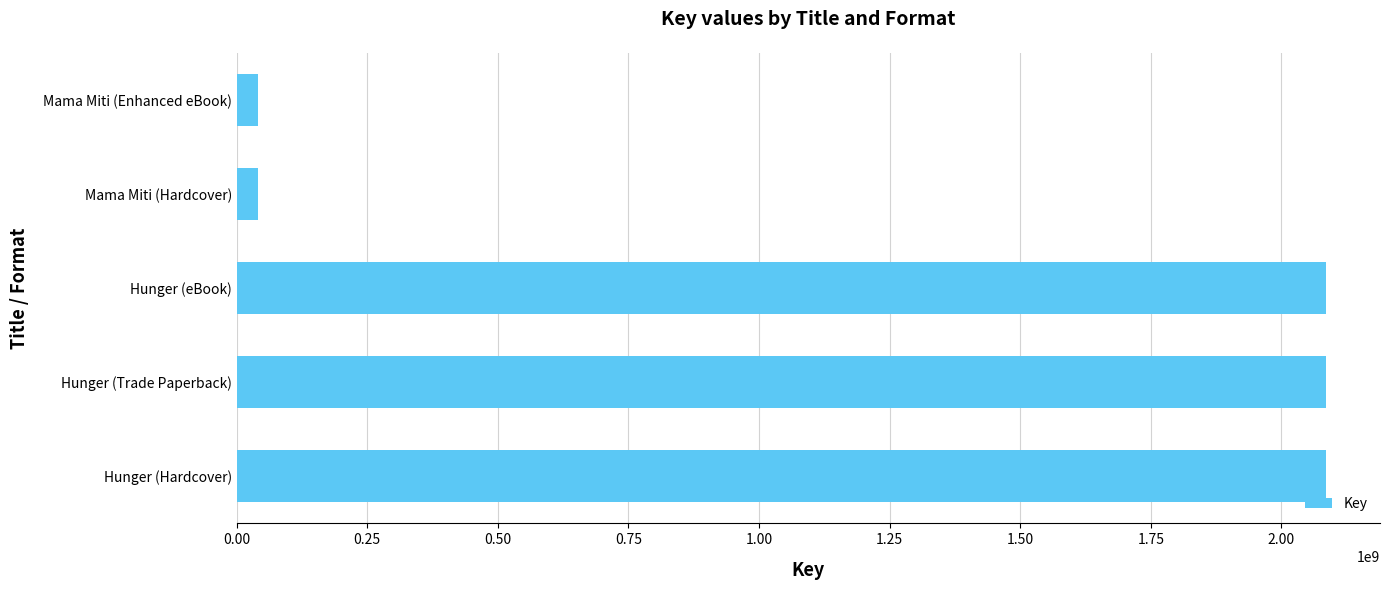

What is the minimum value shown in the chart?

40613812